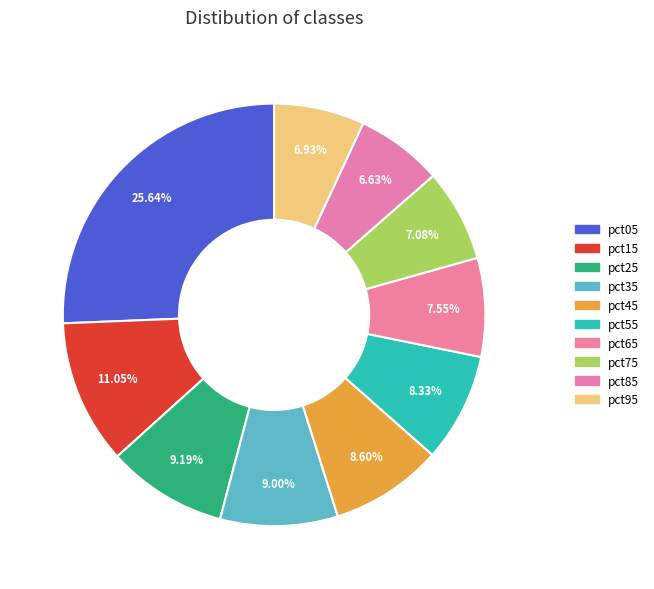

True or false: pct35 accounts for 1% of the total.

False